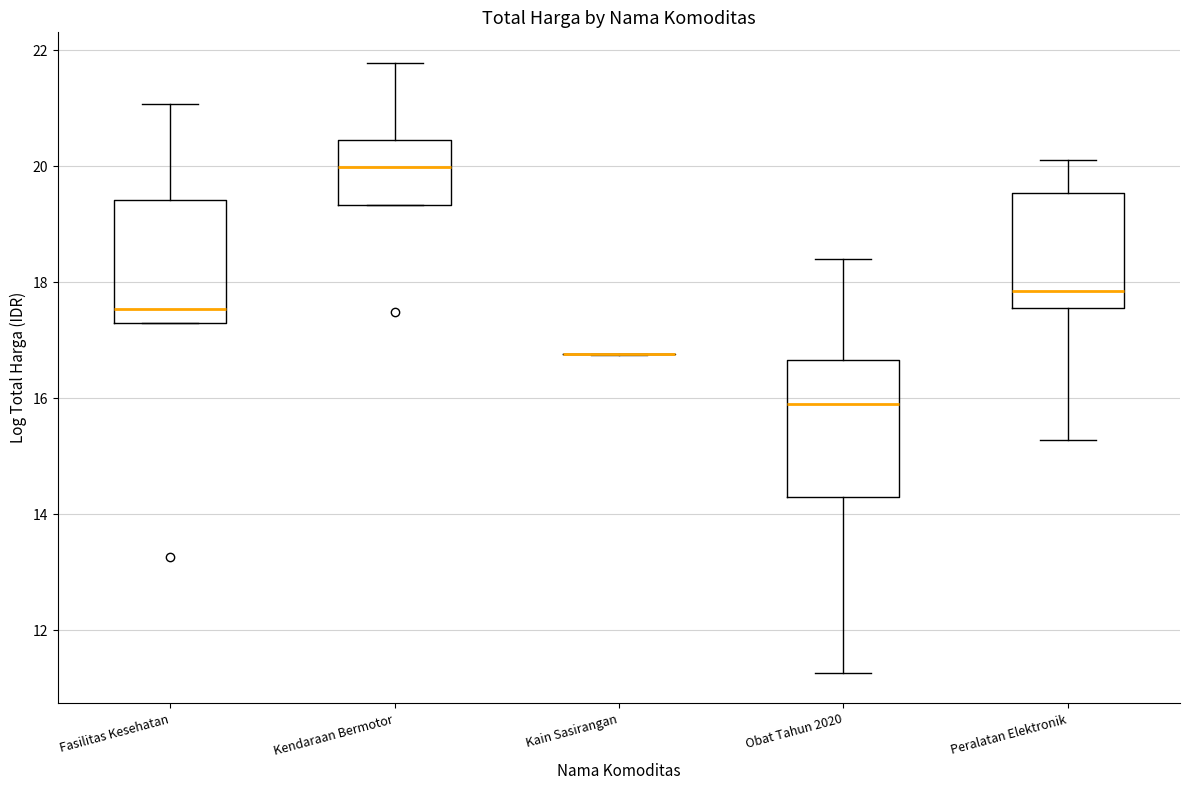

Where is the lower edge of the box for Kendaraan Bermotor on the y-axis? The values are not printed on the chart, so give them approximately, as read against the axis.

19.4